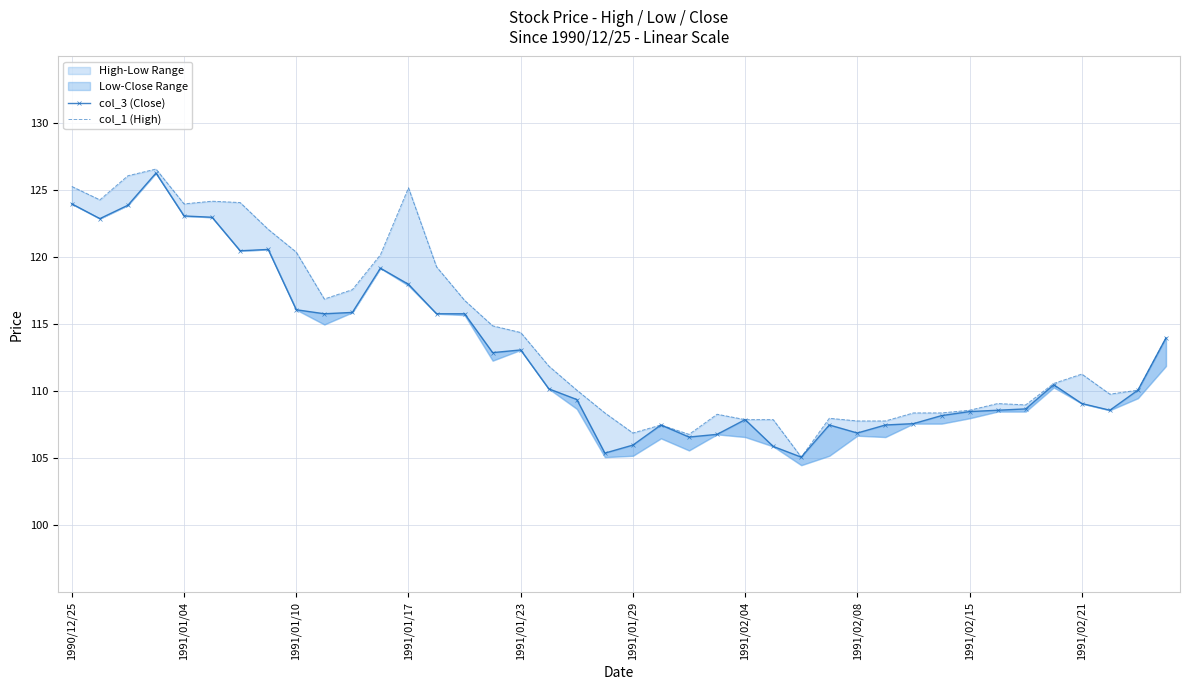

Is it true that col_1 (High) equals 125.2 at 1991/01/17?

True